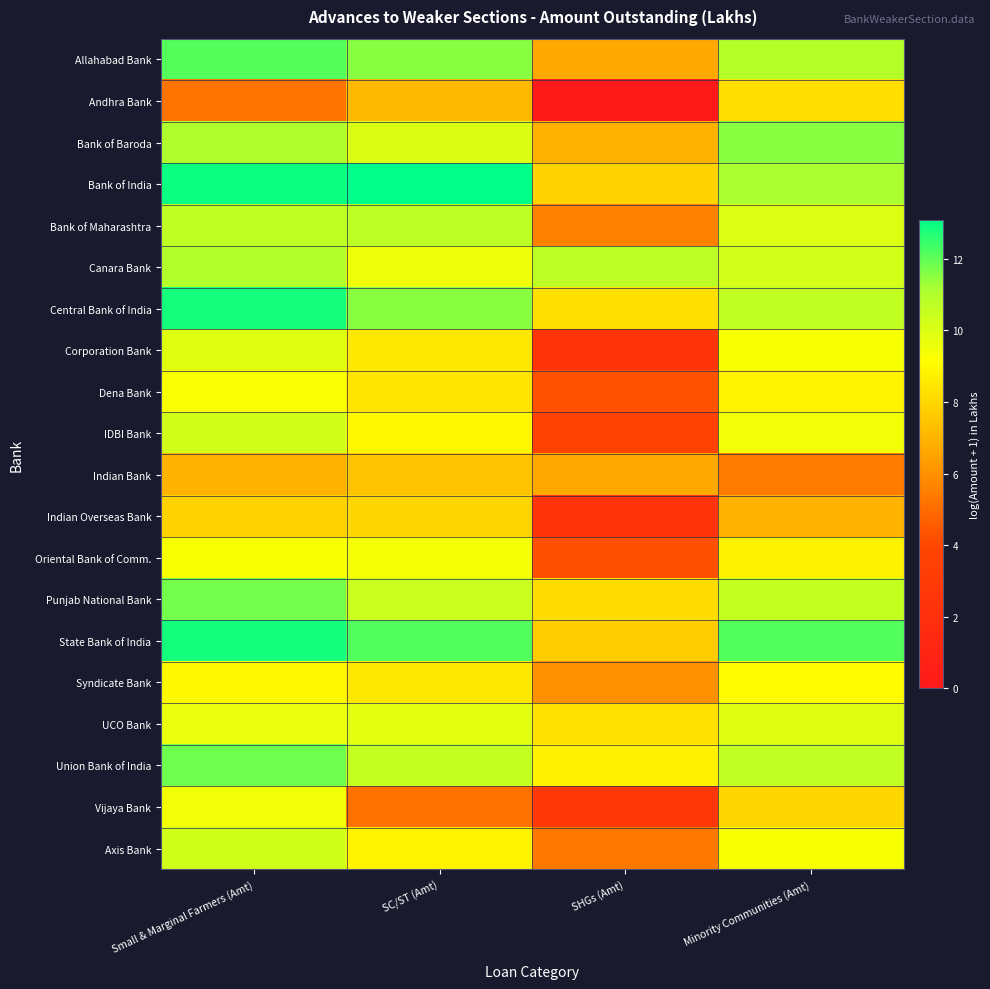

How many categories are shown in the chart?

4